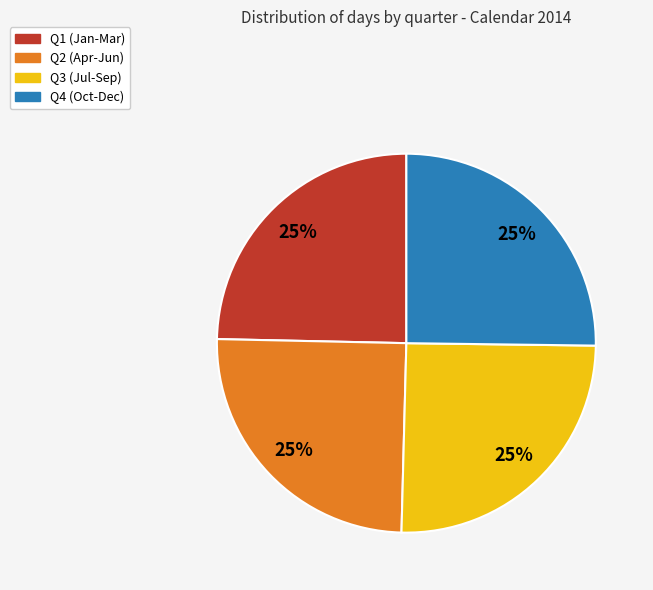

Is there any slice that represents more than half of the pie?

No